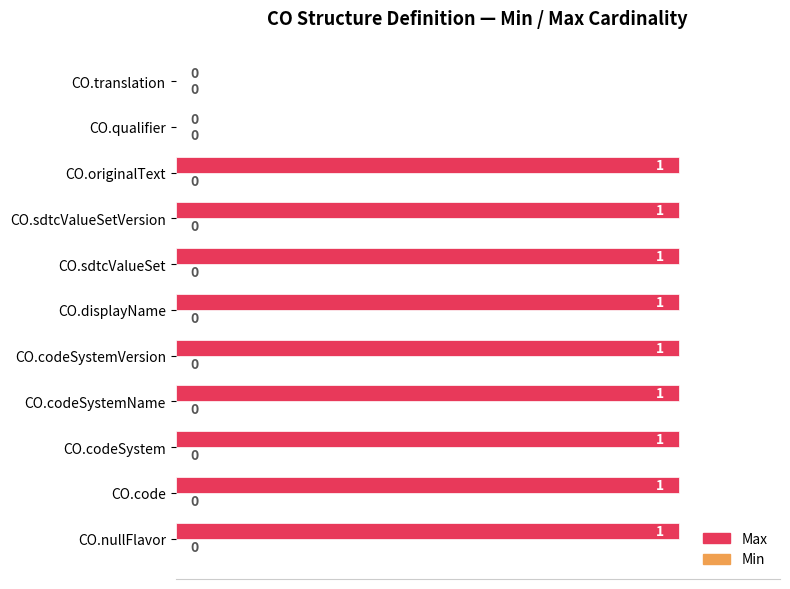

How many values are between 1 and 2?

9